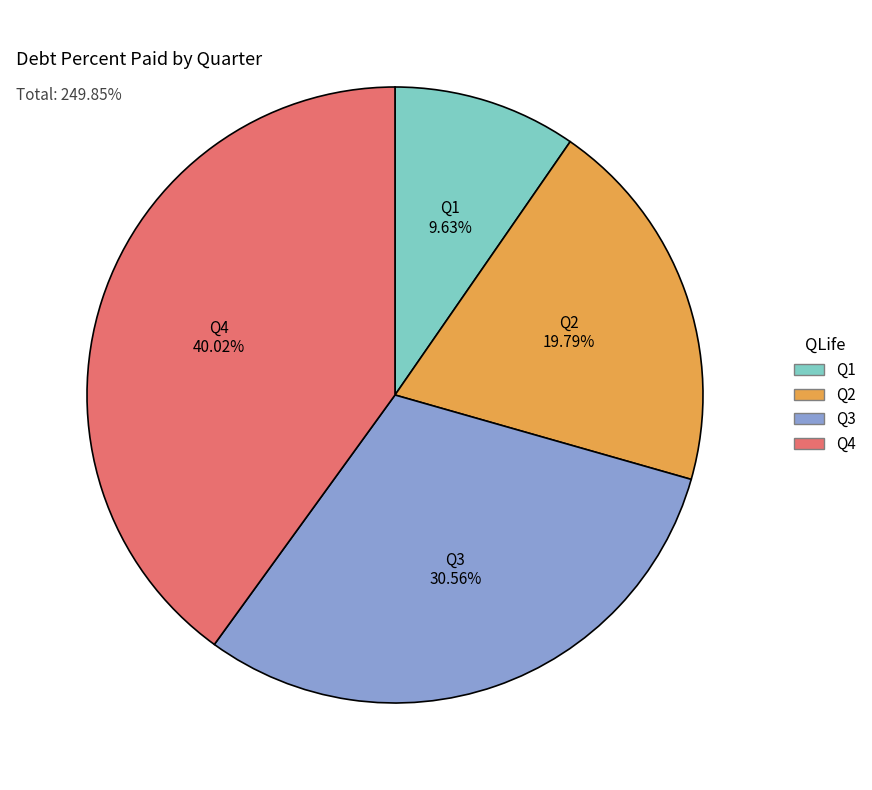

What is the largest slice in the pie chart?

Q4